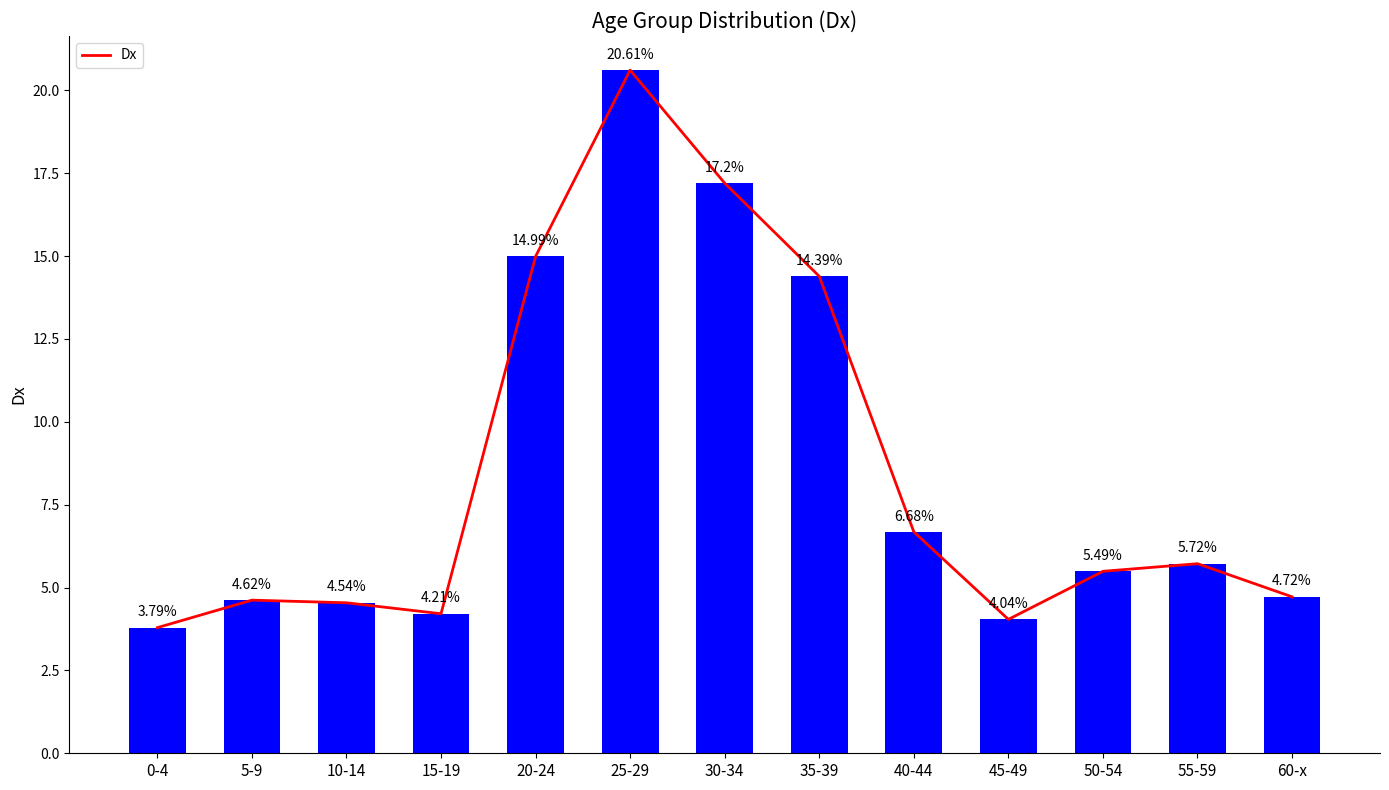

Approximately how many times larger is the value at 35-39 compared to 60-x?

3.0